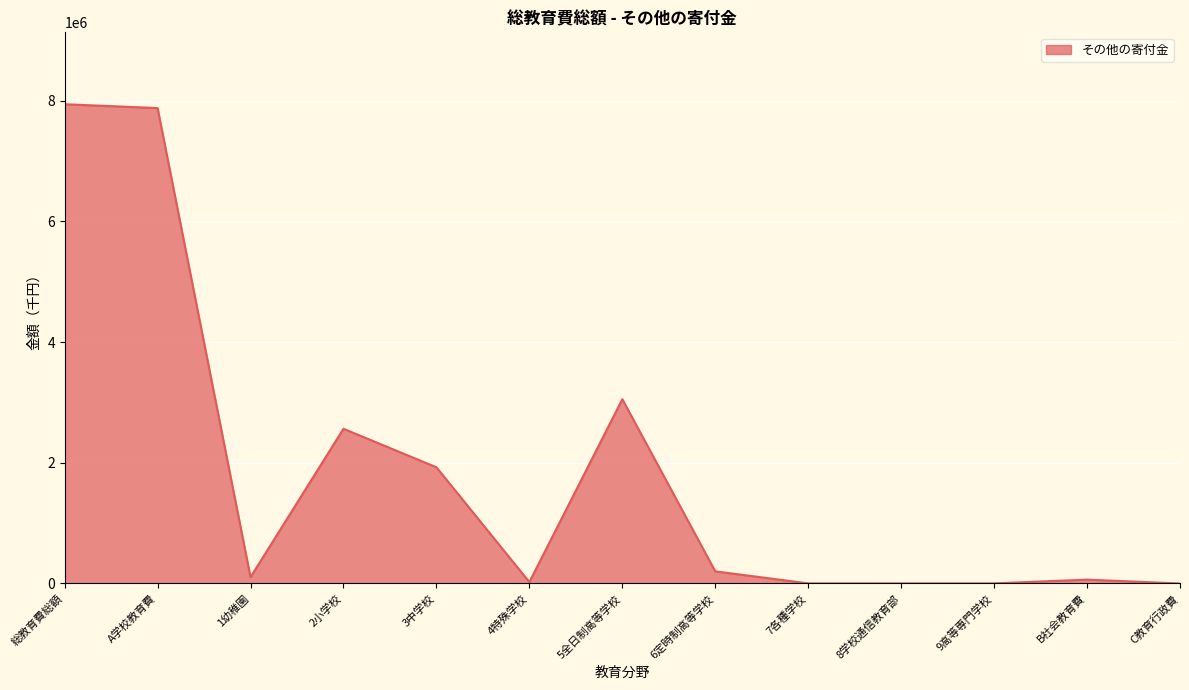

What is the difference between the maximum and minimum values?

7940353